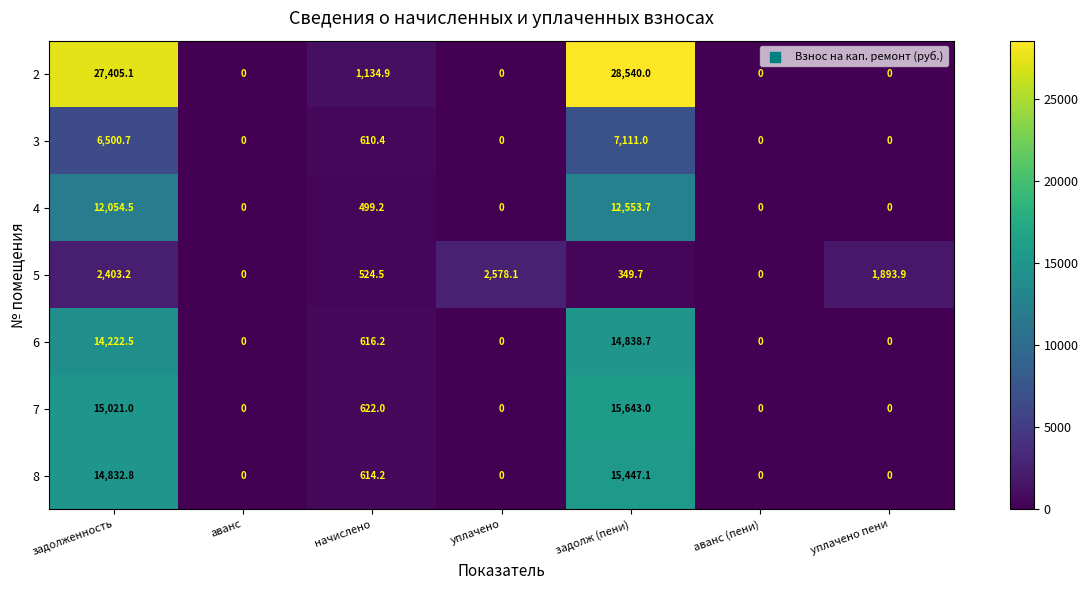

List the series in order of their peak value, lowest first.

5, 3, 4, 6, 8, 7, 2